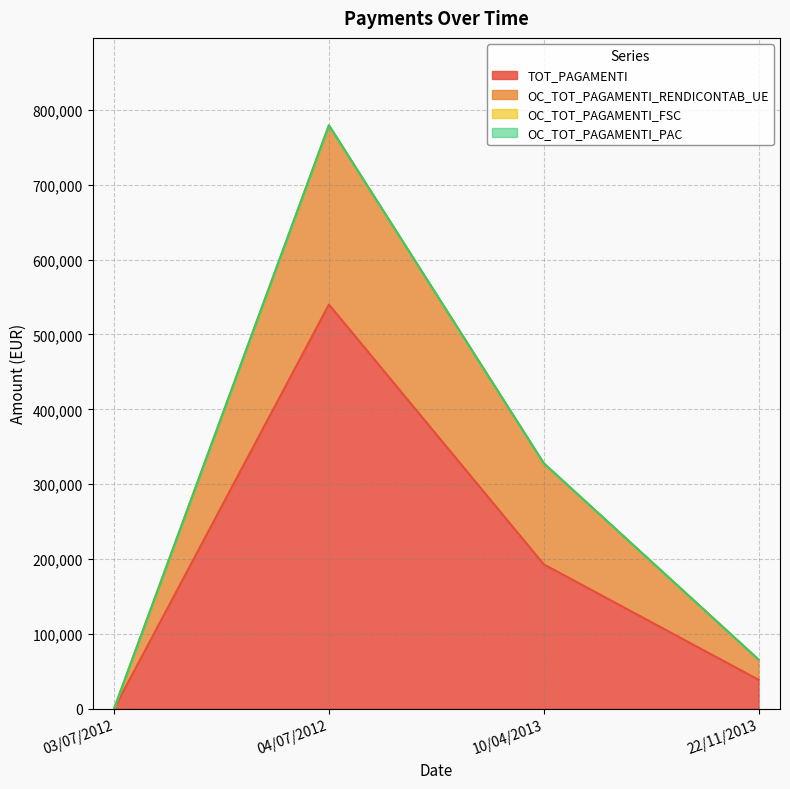

What is the spread (max minus min) of values at 22/11/2013?

27000.0